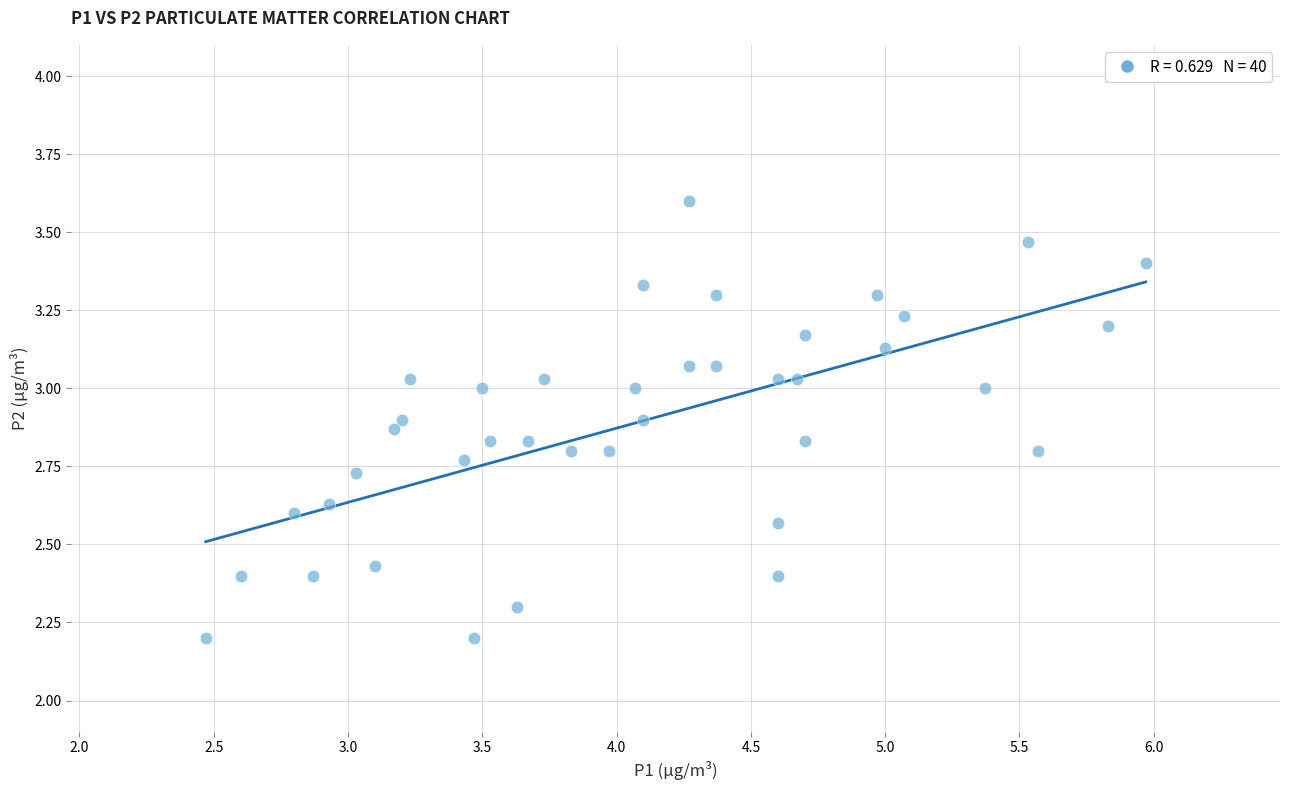

What is the range of Y values (max minus min)?

1.4